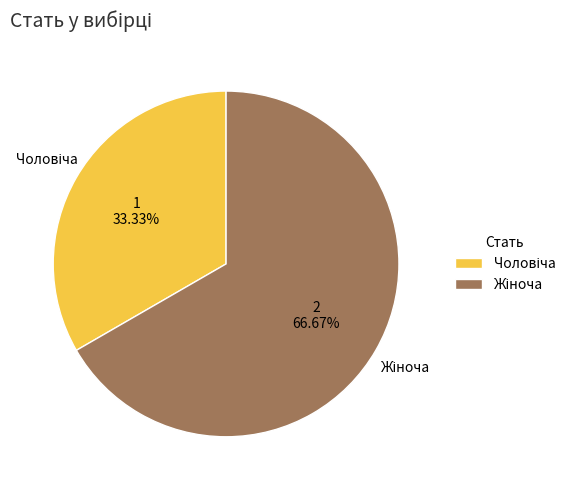

Is there any slice that represents more than half of the pie?

Yes